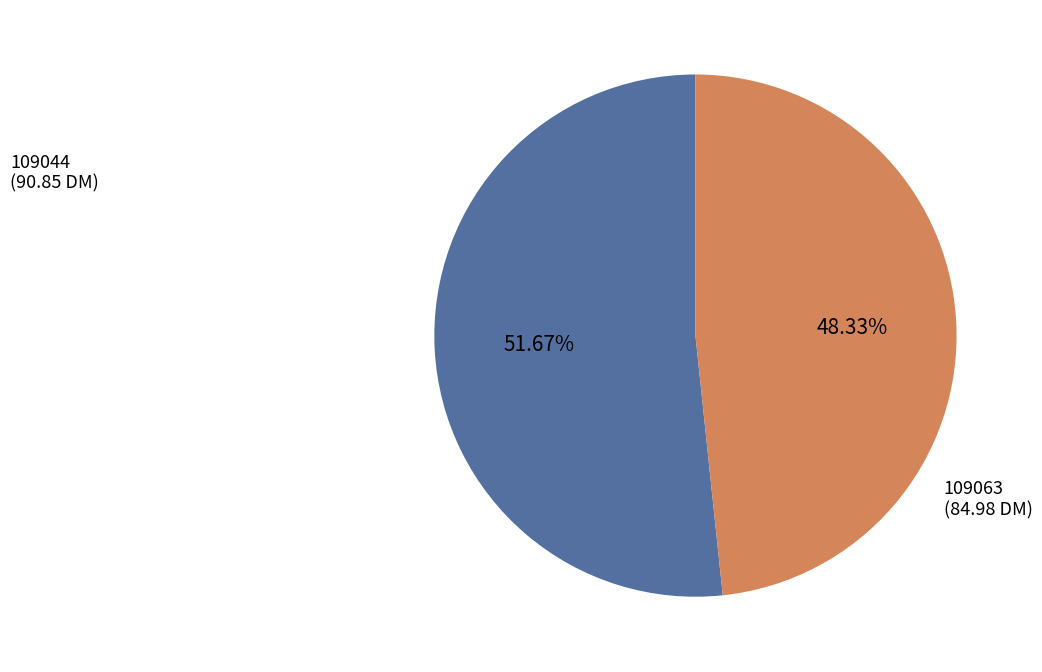

What percentage is the 109044 slice, to the nearest percent?

52%